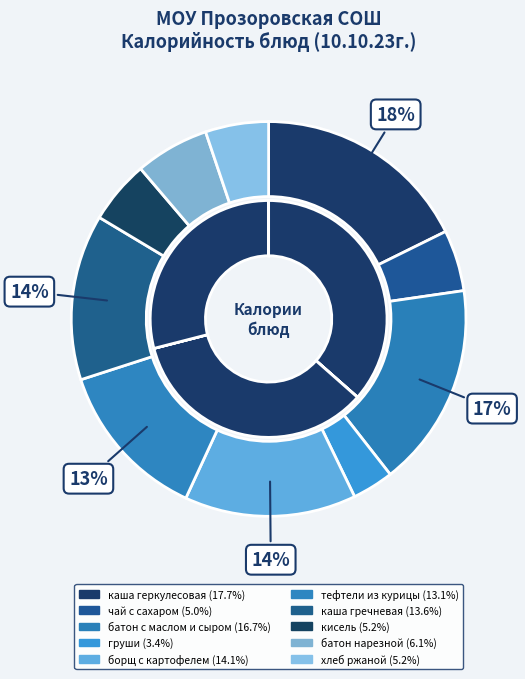

Is it true that батон с маслом и сыром is 11% of the pie?

False